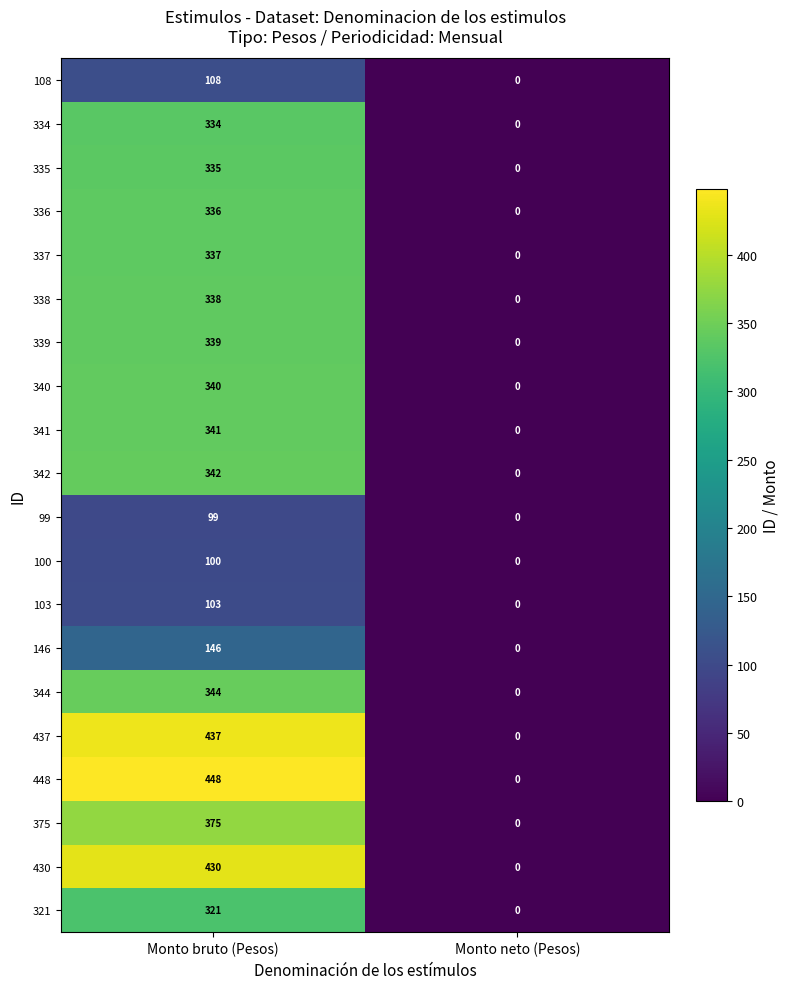

The 146 series shows 0 at Monto neto (Pesos). True or false?

True